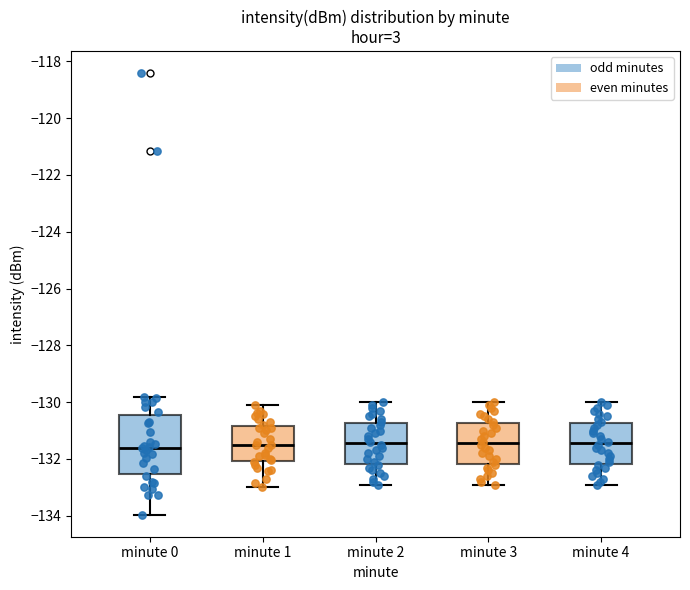

Reading left to right, read every box against the y-axis: the position of its median line, the range the box covers, and the ends of its whiskers. The values are not printed on the chart, so give them approximately, as read against the axis.

minute 0: median -131.6, box -132.6 to -130.4, whiskers -134.0 to -129.8
minute 1: median -131.6, box -132.0 to -130.8, whiskers -133.0 to -130.0
minute 2: median -131.4, box -132.2 to -130.8, whiskers -132.8 to -130.0
minute 3: median -131.4, box -132.2 to -130.8, whiskers -132.8 to -130.0
minute 4: median -131.4, box -132.2 to -130.8, whiskers -132.8 to -130.0